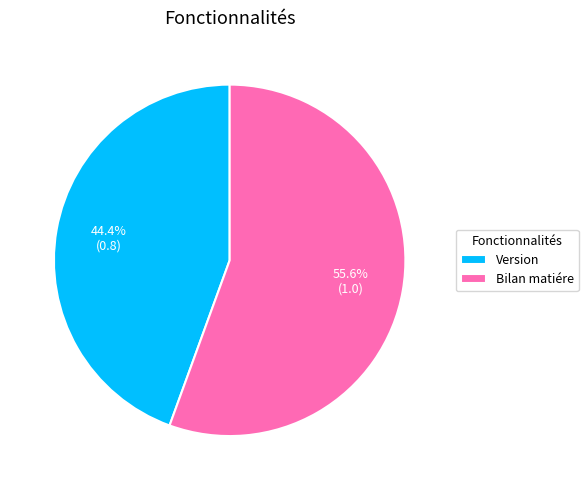

Which has a higher value, Bilan matiére or Version?

Bilan matiére